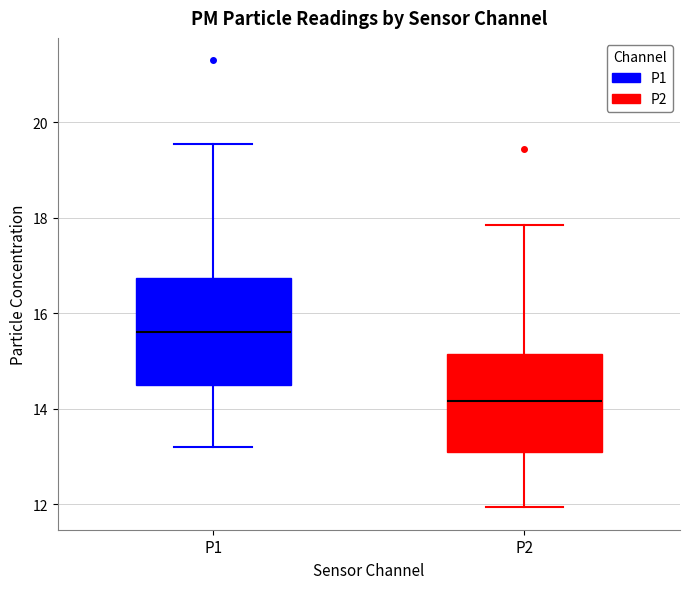

Reading left to right, read every box against the y-axis: the position of its median line, the range the box covers, and the ends of its whiskers. The values are not printed on the chart, so give them approximately, as read against the axis.

P1: median 15.6, box 14.6 to 16.8, whiskers 13.2 to 19.6
P2: median 14.2, box 13.2 to 15.2, whiskers 12.0 to 17.8